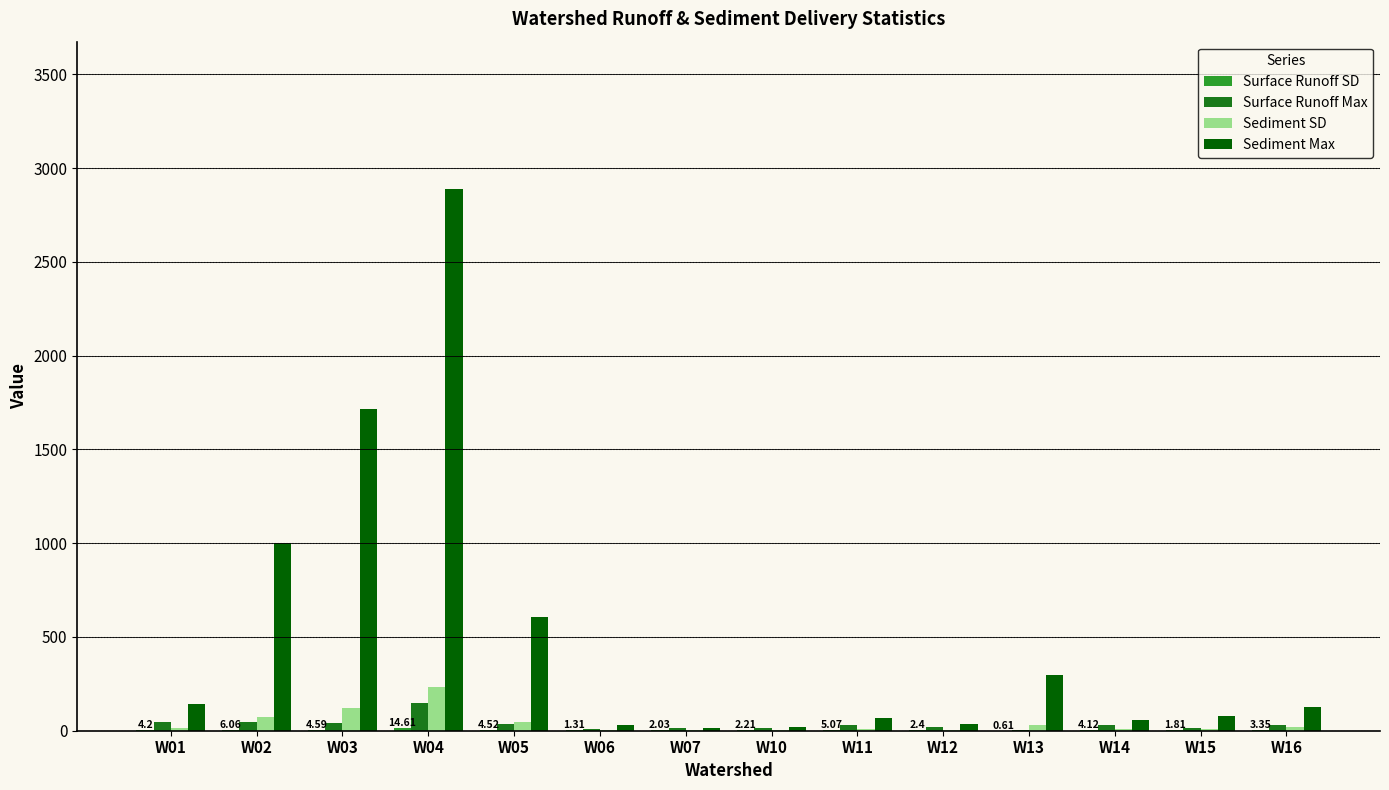

Which series has the largest total across all categories?

Sediment Max